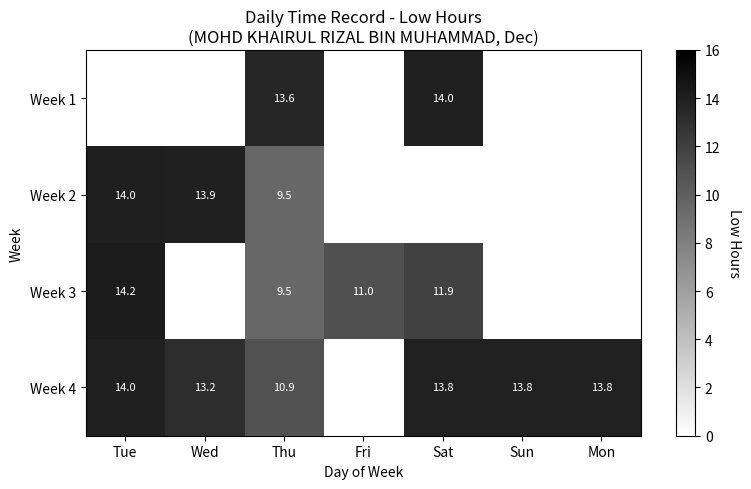

What is the difference between the highest and lowest values at Thu?

4.1